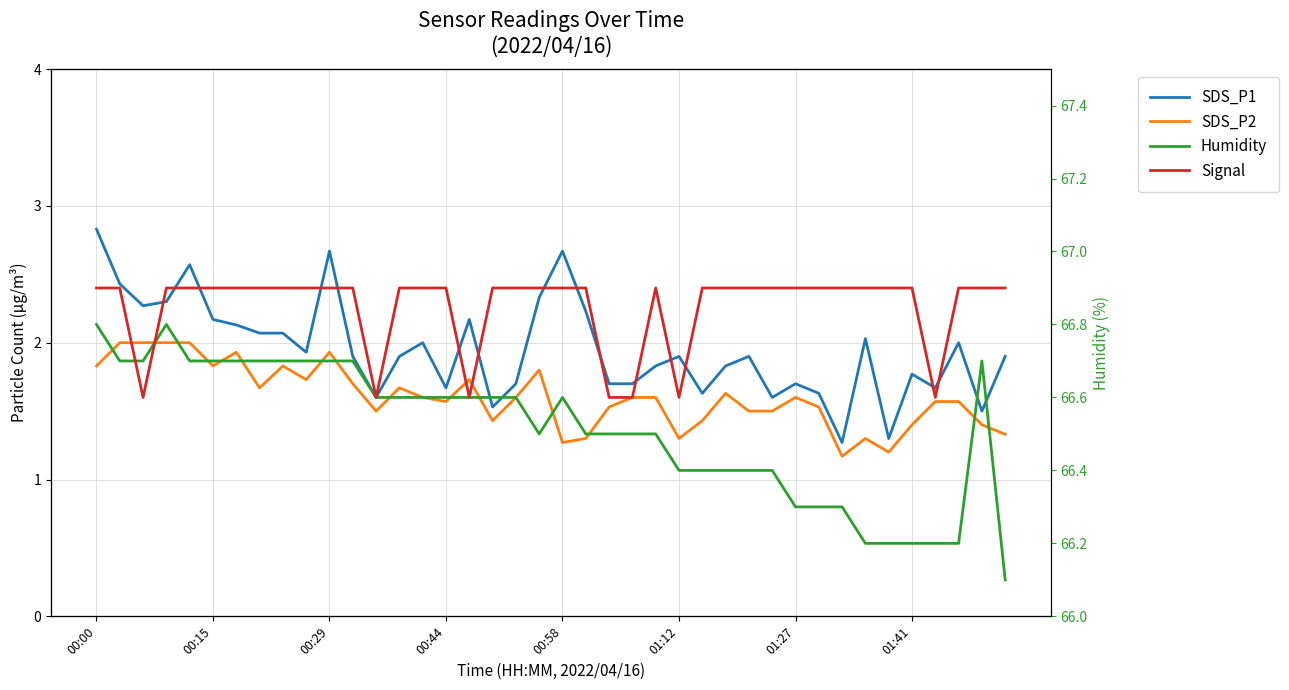

True or false: SDS_P1 and SDS_P2 cross at least once.

False